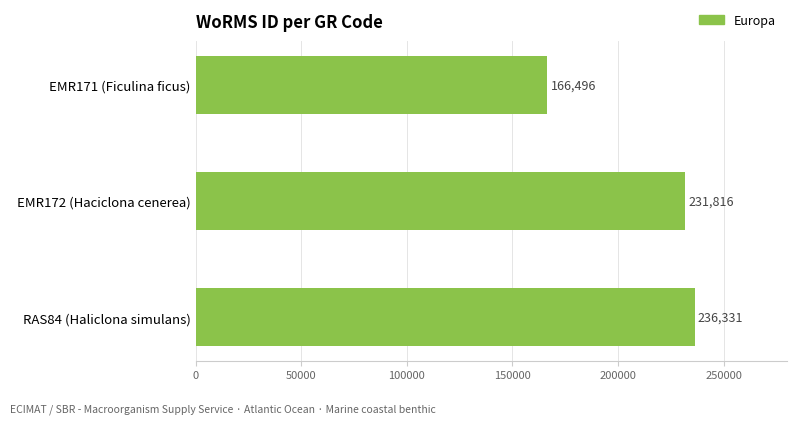

Is it true that the value at EMR171 (Ficulina ficus) is 38619?

False